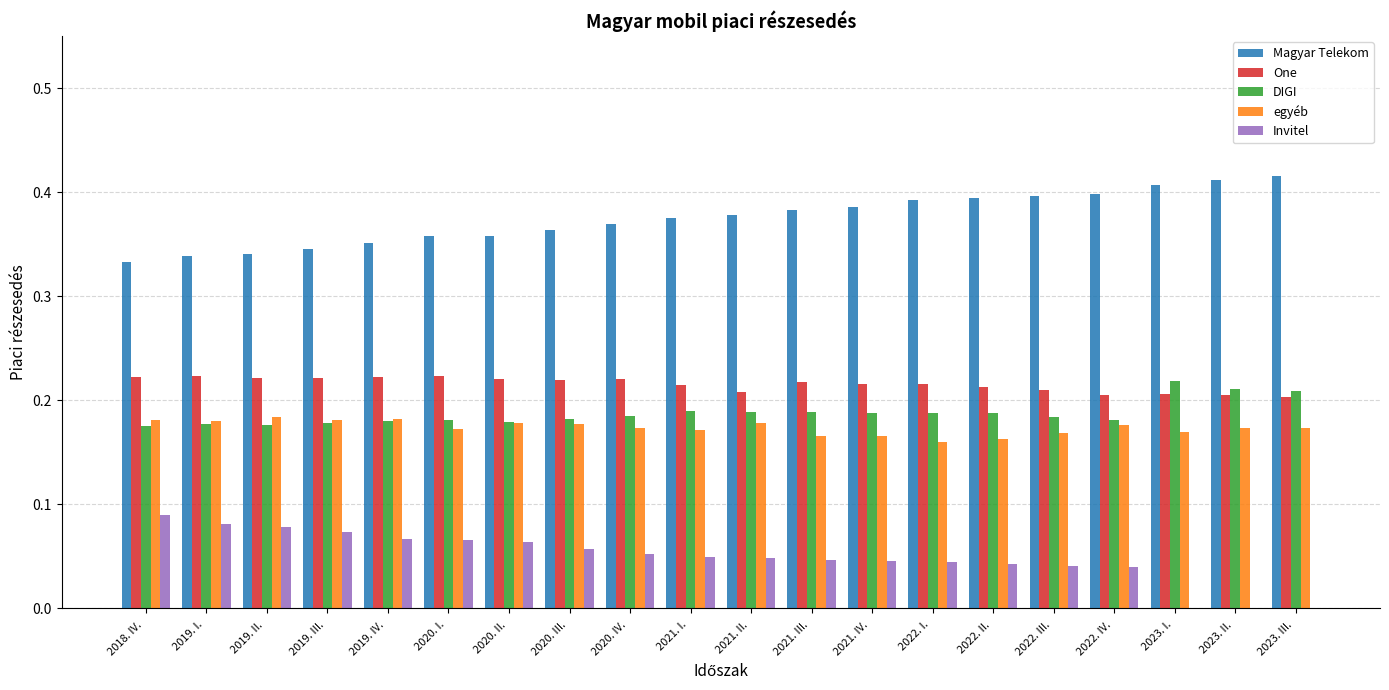

True or false: One has a value of 0.1 at 2023. III. .

False